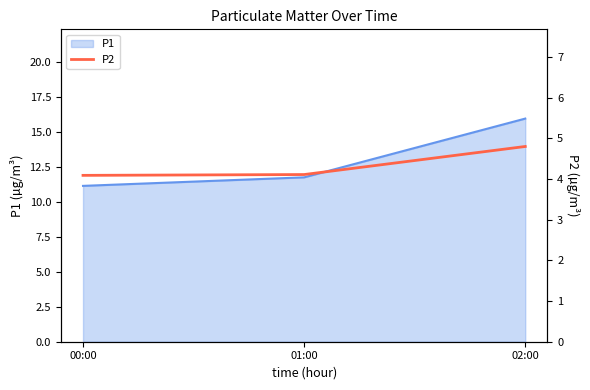

Reading left to right, extract all data points from this chart.

4.1	4.1	4.8